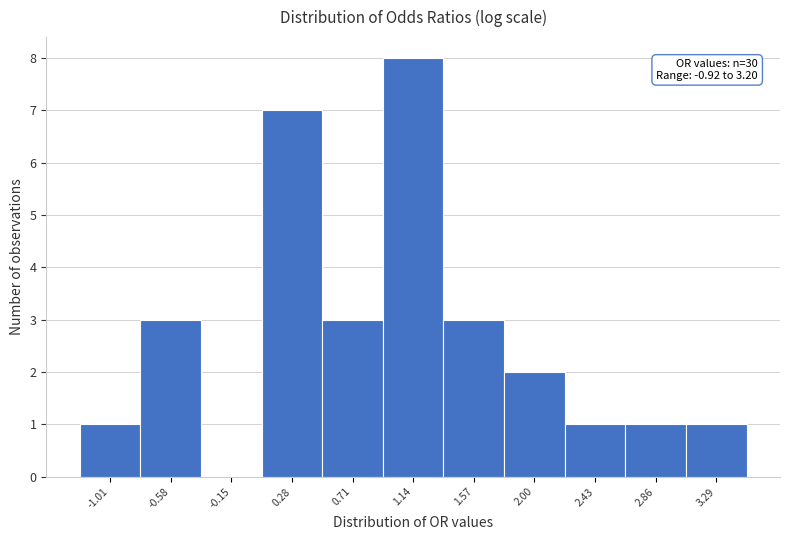

Over which range of the x-axis is the bar tallest?

0.95 to 1.35